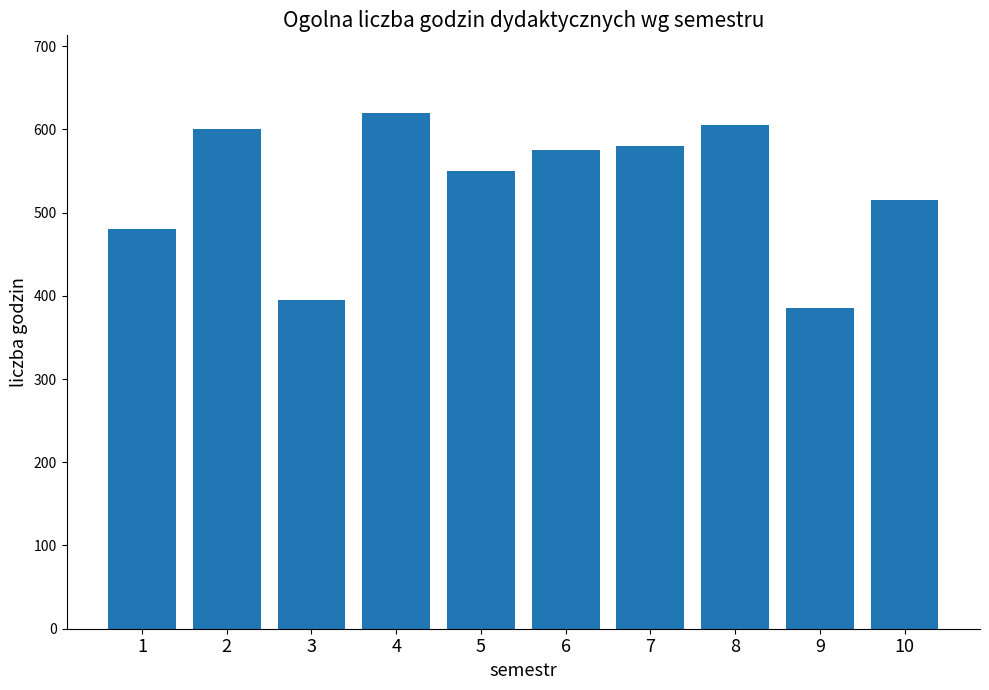

Between 8 and 1, which is larger?

8